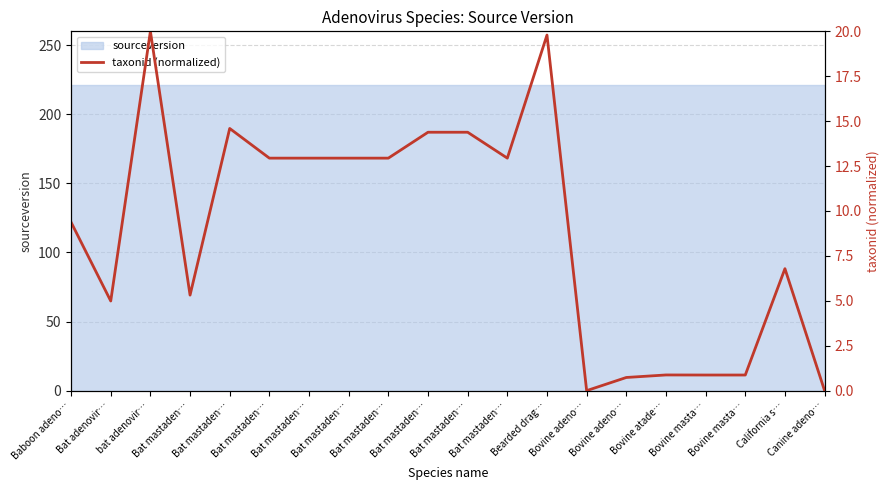

What is the difference between the maximum and minimum values?

20.0